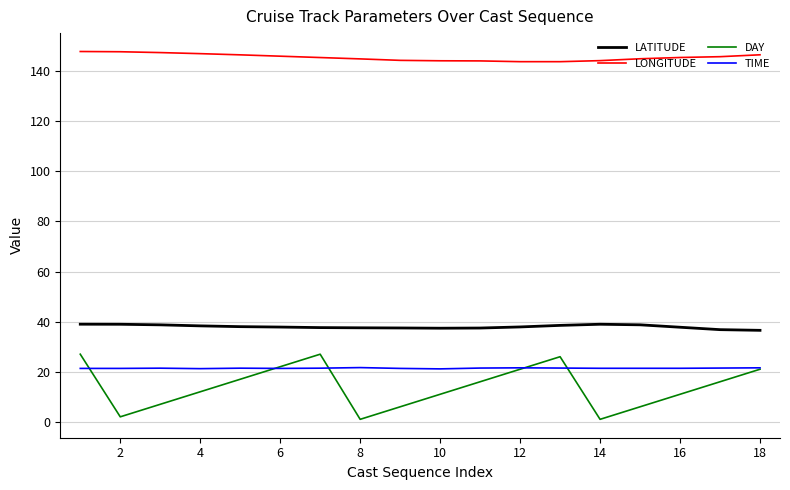

Which series has the widest spread of values?

DAY